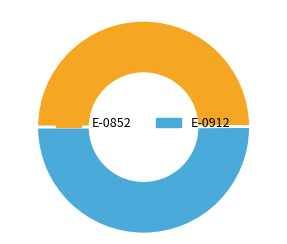

The E-0912 slice represents 43% of the pie. True or false?

False